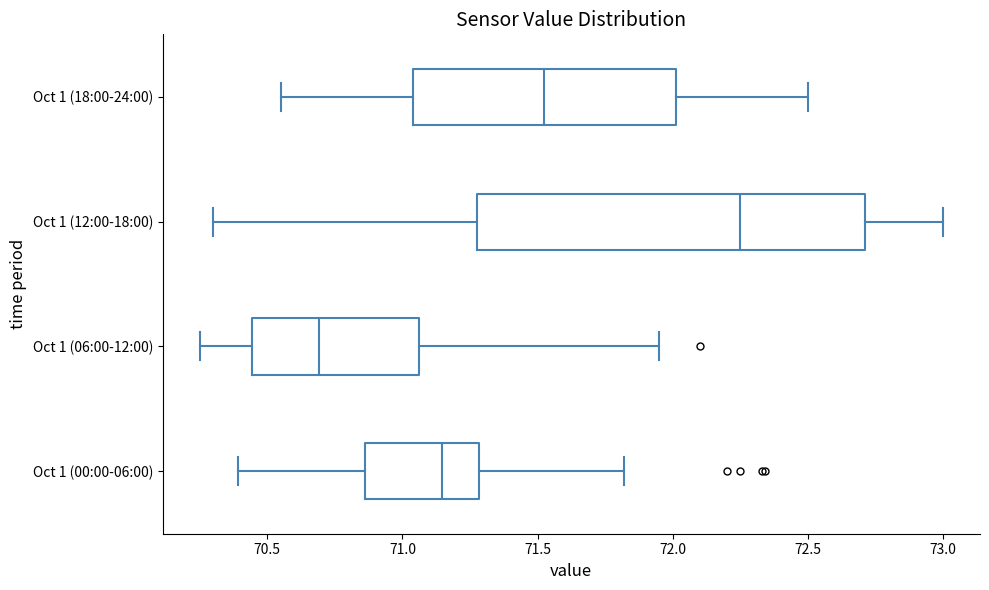

Which box is the widest, from its left edge to its right edge?

Oct 1 (12:00-18:00)